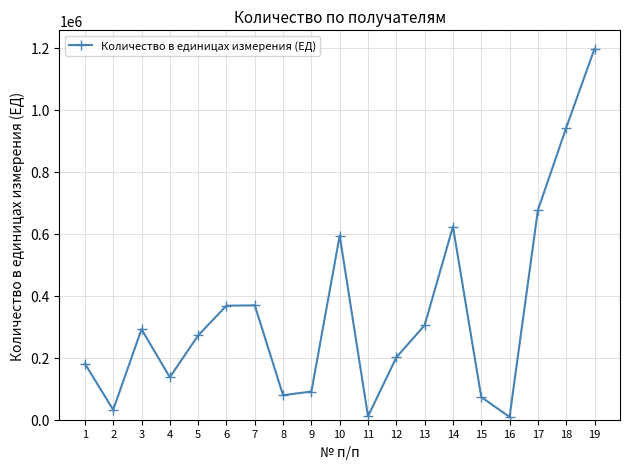

What is the maximum value shown in the chart?

1197000